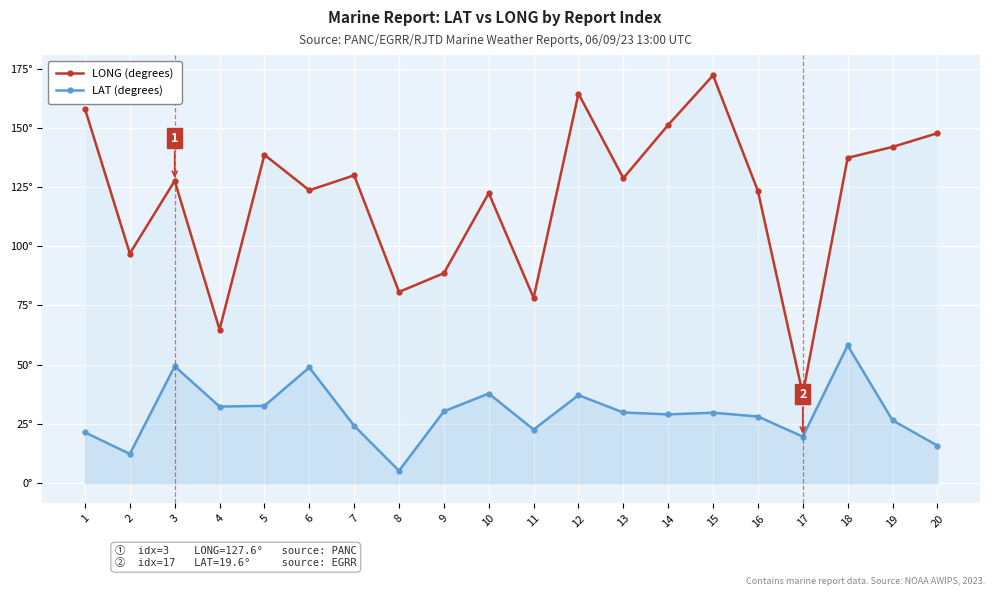

What is the average value of the LONG (degrees) series?

120.7